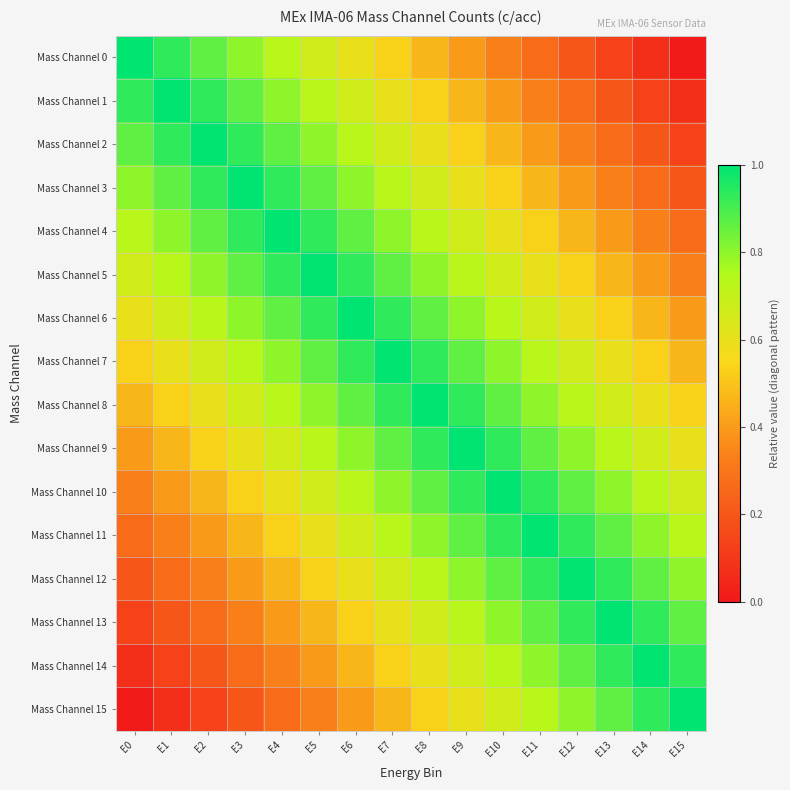

Reading left to right, list all the values displayed in this chart.

Mass Channel 0: E0=1.0	E1=0.9	E2=0.9	E3=0.8	E4=0.7	E5=0.7	E6=0.6	E7=0.5	E8=0.5	E9=0.4	E10=0.3	E11=0.3	E12=0.2	E13=0.1	E14=0.1	E15=0.0
Mass Channel 1: E0=0.9	E1=1.0	E2=0.9	E3=0.9	E4=0.8	E5=0.7	E6=0.7	E7=0.6	E8=0.5	E9=0.5	E10=0.4	E11=0.3	E12=0.3	E13=0.2	E14=0.1	E15=0.1
Mass Channel 2: E0=0.9	E1=0.9	E2=1.0	E3=0.9	E4=0.9	E5=0.8	E6=0.7	E7=0.7	E8=0.6	E9=0.5	E10=0.5	E11=0.4	E12=0.3	E13=0.3	E14=0.2	E15=0.1
Mass Channel 3: E0=0.8	E1=0.9	E2=0.9	E3=1.0	E4=0.9	E5=0.9	E6=0.8	E7=0.7	E8=0.7	E9=0.6	E10=0.5	E11=0.5	E12=0.4	E13=0.3	E14=0.3	E15=0.2
Mass Channel 4: E0=0.7	E1=0.8	E2=0.9	E3=0.9	E4=1.0	E5=0.9	E6=0.9	E7=0.8	E8=0.7	E9=0.7	E10=0.6	E11=0.5	E12=0.5	E13=0.4	E14=0.3	E15=0.3
Mass Channel 5: E0=0.7	E1=0.7	E2=0.8	E3=0.9	E4=0.9	E5=1.0	E6=0.9	E7=0.9	E8=0.8	E9=0.7	E10=0.7	E11=0.6	E12=0.5	E13=0.5	E14=0.4	E15=0.3
Mass Channel 6: E0=0.6	E1=0.7	E2=0.7	E3=0.8	E4=0.9	E5=0.9	E6=1.0	E7=0.9	E8=0.9	E9=0.8	E10=0.7	E11=0.7	E12=0.6	E13=0.5	E14=0.5	E15=0.4
Mass Channel 7: E0=0.5	E1=0.6	E2=0.7	E3=0.7	E4=0.8	E5=0.9	E6=0.9	E7=1.0	E8=0.9	E9=0.9	E10=0.8	E11=0.7	E12=0.7	E13=0.6	E14=0.5	E15=0.5
Mass Channel 8: E0=0.5	E1=0.5	E2=0.6	E3=0.7	E4=0.7	E5=0.8	E6=0.9	E7=0.9	E8=1.0	E9=0.9	E10=0.9	E11=0.8	E12=0.7	E13=0.7	E14=0.6	E15=0.5
Mass Channel 9: E0=0.4	E1=0.5	E2=0.5	E3=0.6	E4=0.7	E5=0.7	E6=0.8	E7=0.9	E8=0.9	E9=1.0	E10=0.9	E11=0.9	E12=0.8	E13=0.7	E14=0.7	E15=0.6
Mass Channel 10: E0=0.3	E1=0.4	E2=0.5	E3=0.5	E4=0.6	E5=0.7	E6=0.7	E7=0.8	E8=0.9	E9=0.9	E10=1.0	E11=0.9	E12=0.9	E13=0.8	E14=0.7	E15=0.7
Mass Channel 11: E0=0.3	E1=0.3	E2=0.4	E3=0.5	E4=0.5	E5=0.6	E6=0.7	E7=0.7	E8=0.8	E9=0.9	E10=0.9	E11=1.0	E12=0.9	E13=0.9	E14=0.8	E15=0.7
Mass Channel 12: E0=0.2	E1=0.3	E2=0.3	E3=0.4	E4=0.5	E5=0.5	E6=0.6	E7=0.7	E8=0.7	E9=0.8	E10=0.9	E11=0.9	E12=1.0	E13=0.9	E14=0.9	E15=0.8
Mass Channel 13: E0=0.1	E1=0.2	E2=0.3	E3=0.3	E4=0.4	E5=0.5	E6=0.5	E7=0.6	E8=0.7	E9=0.7	E10=0.8	E11=0.9	E12=0.9	E13=1.0	E14=0.9	E15=0.9
Mass Channel 14: E0=0.1	E1=0.1	E2=0.2	E3=0.3	E4=0.3	E5=0.4	E6=0.5	E7=0.5	E8=0.6	E9=0.7	E10=0.7	E11=0.8	E12=0.9	E13=0.9	E14=1.0	E15=0.9
Mass Channel 15: E0=0.0	E1=0.1	E2=0.1	E3=0.2	E4=0.3	E5=0.3	E6=0.4	E7=0.5	E8=0.5	E9=0.6	E10=0.7	E11=0.7	E12=0.8	E13=0.9	E14=0.9	E15=1.0